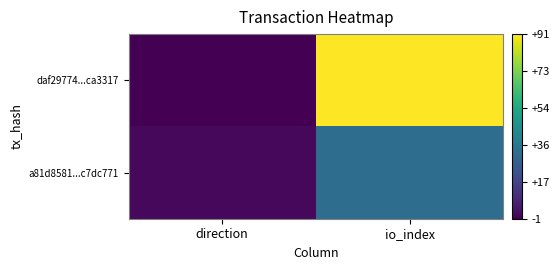

Reading left to right, transcribe all the data shown in this chart.

daf29774...ca3317: direction=-1	io_index=91
a81d8581...c7dc771: direction=1	io_index=32